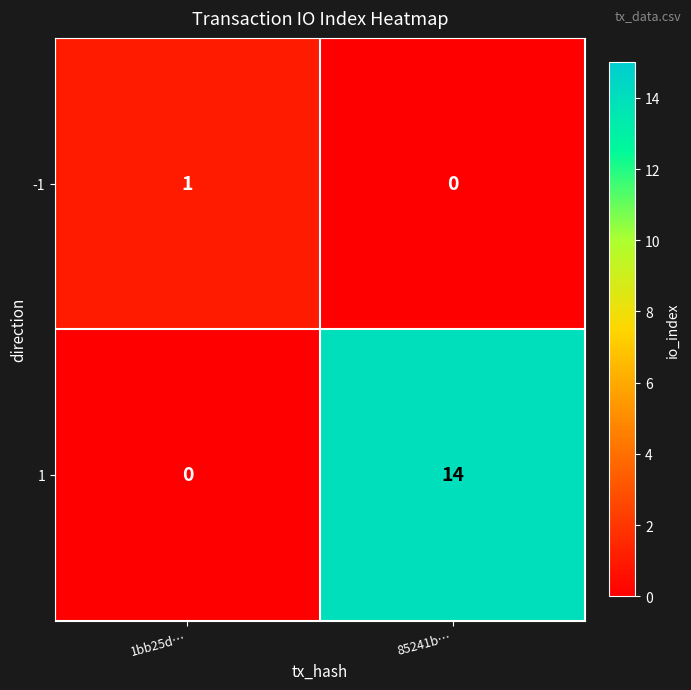

Which label corresponds to the largest value in the chart?

85241b…